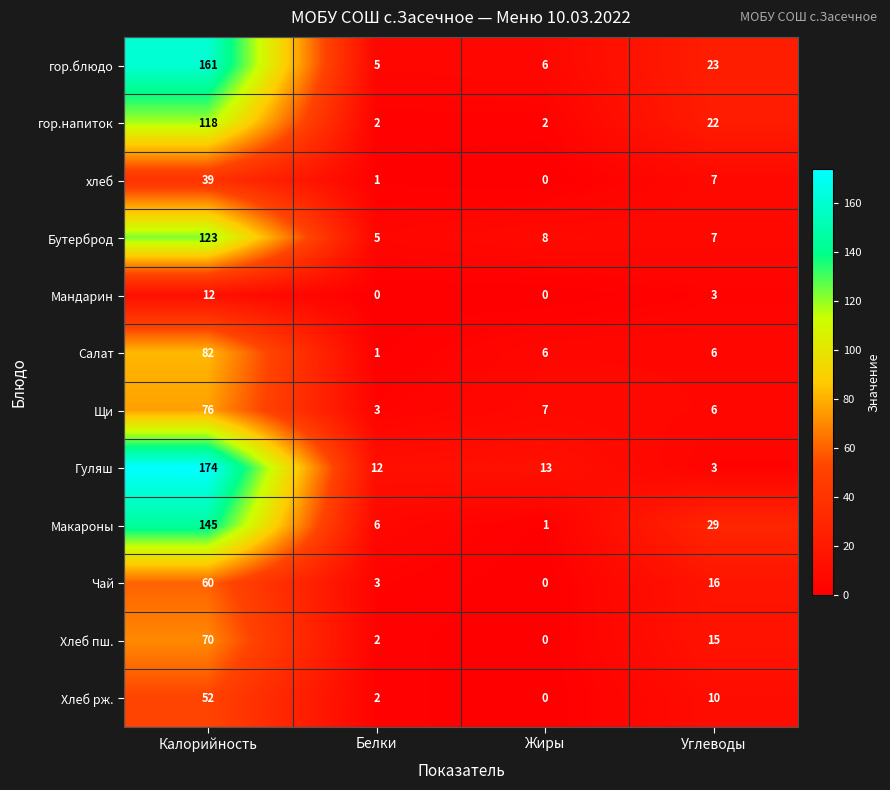

Where is Хлеб рж. nearest to the value 26?

Углеводы